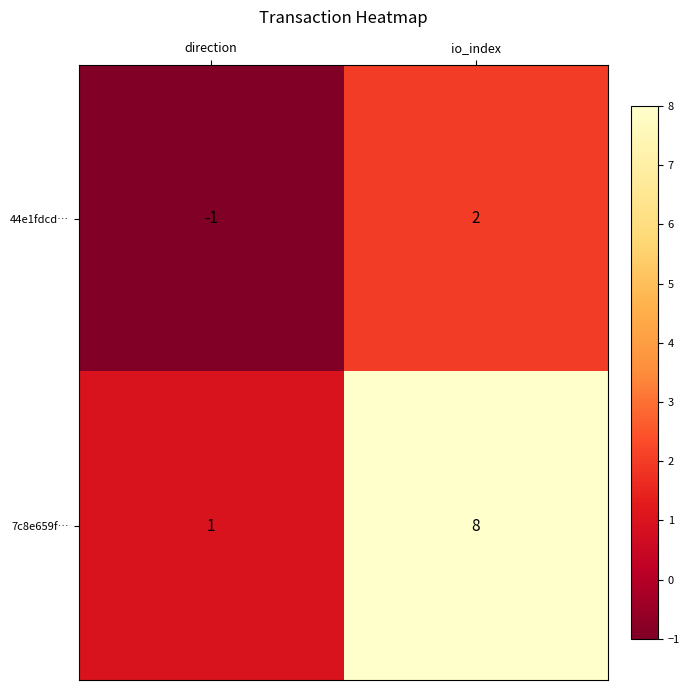

What is the spread (max minus min) of values at io_index?

6